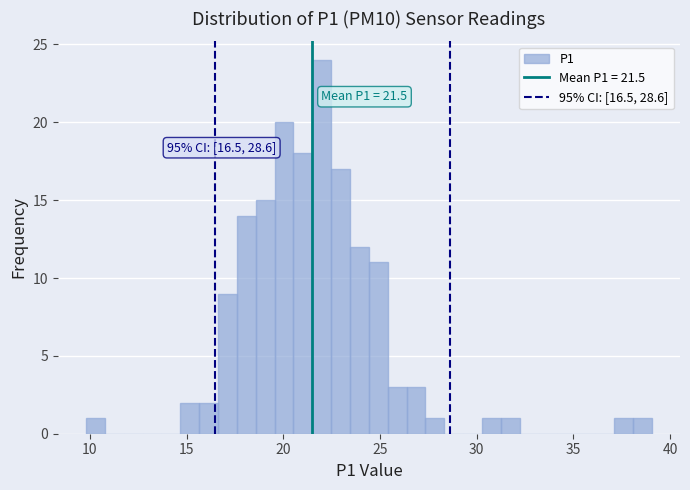

Read against the x-axis, roughly where is the centre of the tallest bar?

22.0